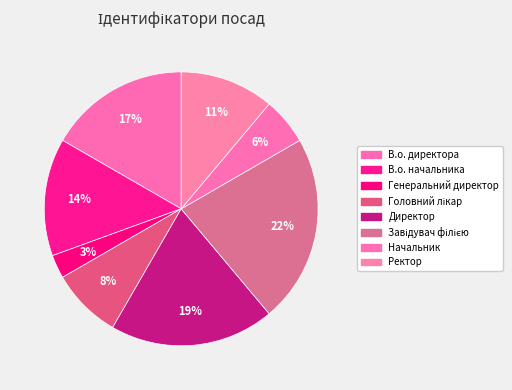

Rank the categories by value from highest to lowest.

Завідувач філією, Директор, В.о. директора, В.о. начальника, Ректор, Головний лікар, Начальник, Генеральний директор